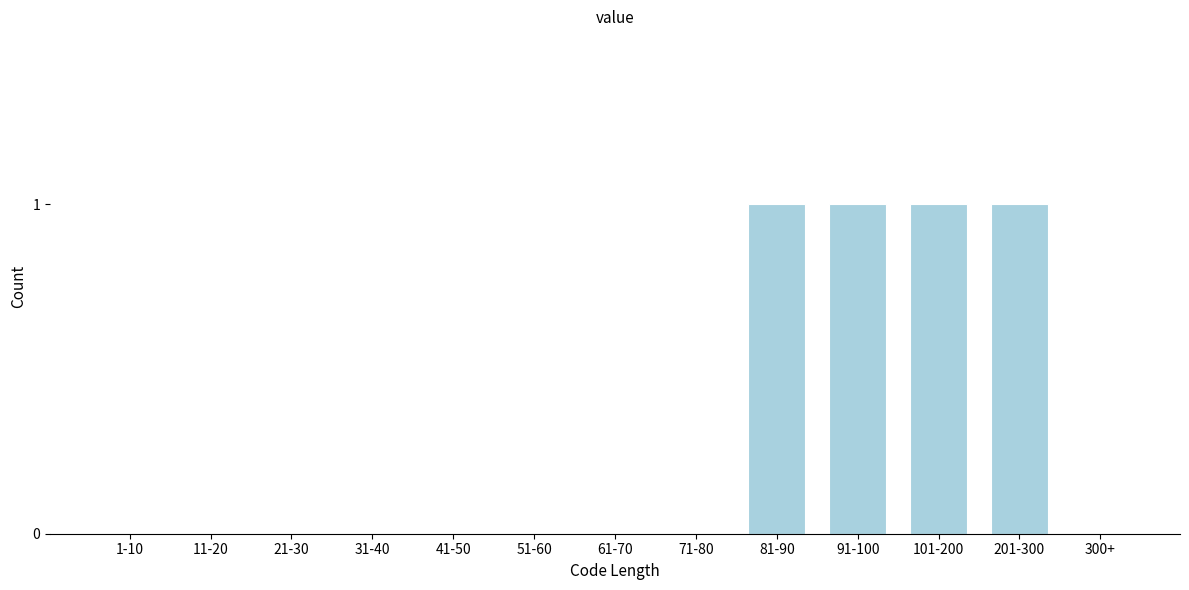

Reading left to right, list all the values displayed in this chart.

1-10=0	11-20=0	21-30=0	31-40=0	41-50=0	51-60=0	61-70=0	71-80=0	81-90=1	91-100=1	101-200=1	201-300=1	300+=0